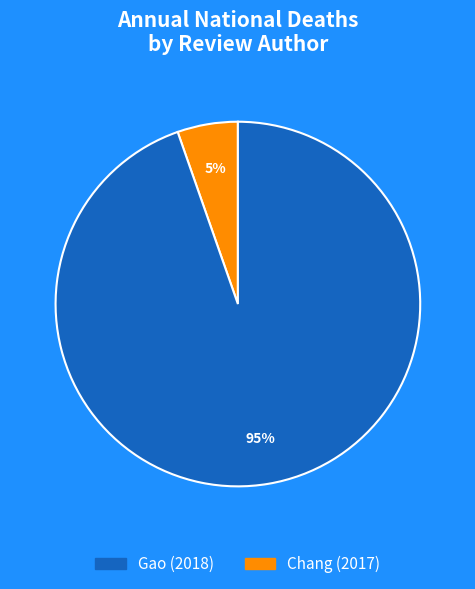

Does any single category account for the majority?

Yes